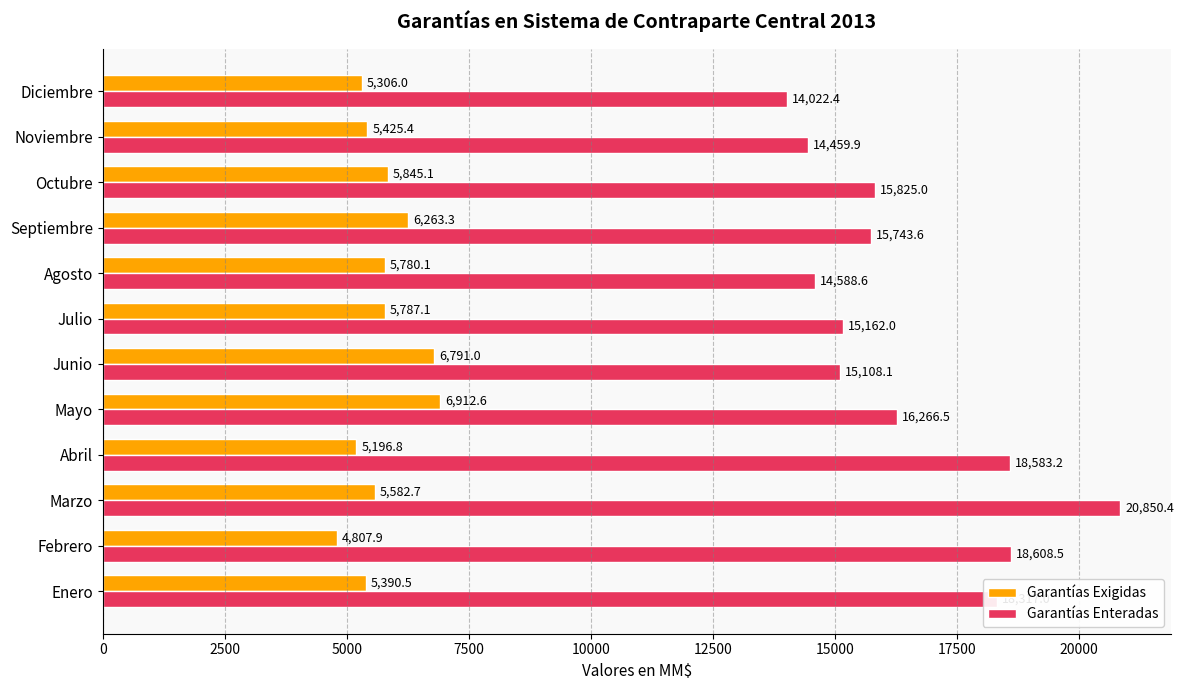

What is the sum of all Garantías Exigidas values?

69088.5